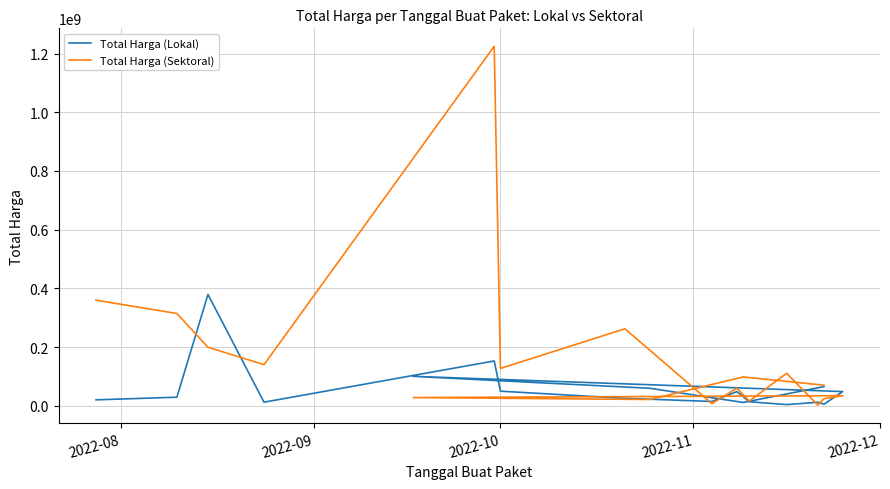

What is the difference between the maximum and minimum values in the Total Harga (Sektoral) series?

1222286250